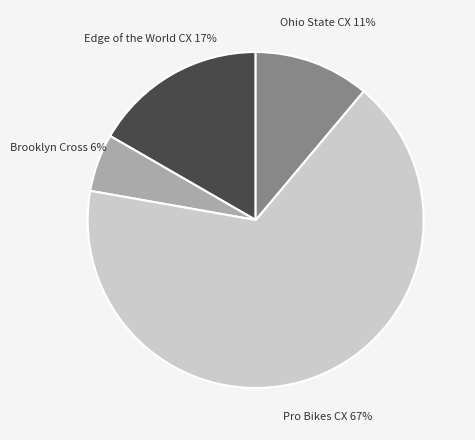

To the nearest percent, what is the average slice percentage?

25%